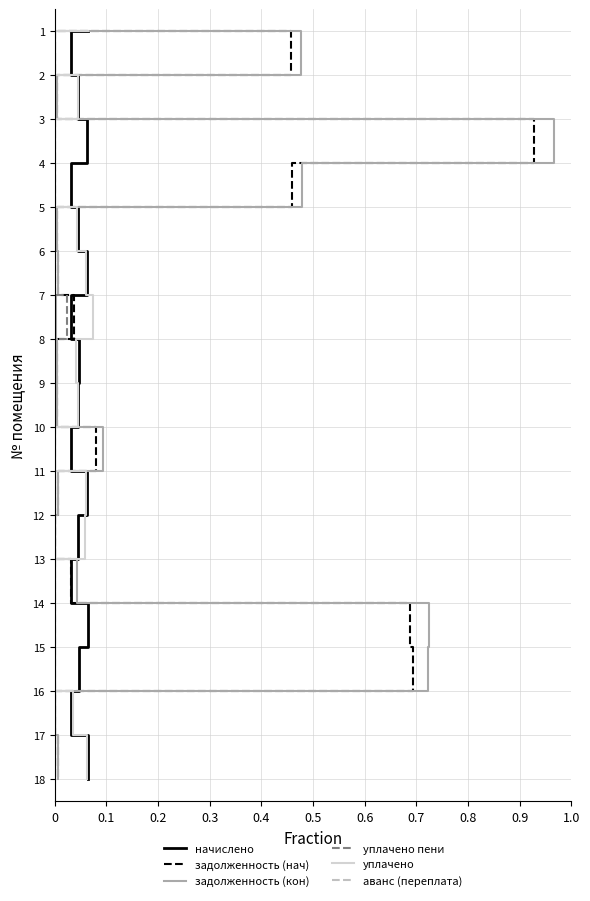

What value does the уплачено пени series have at 0, to the nearest 5?

5